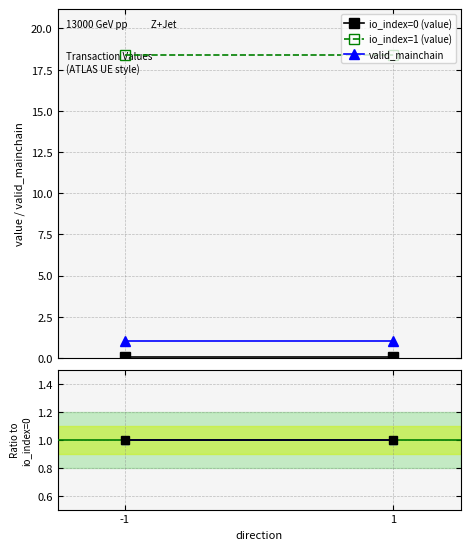

What value does the valid ratio series have at 1?

1.0